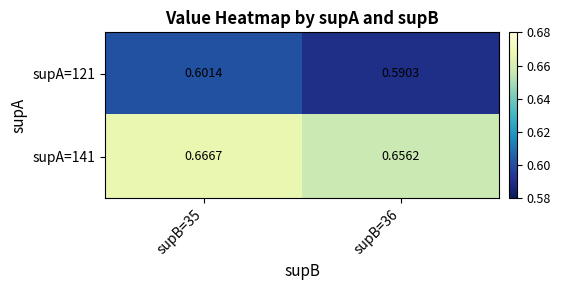

What is the total value across all series at supB=35?

1.3